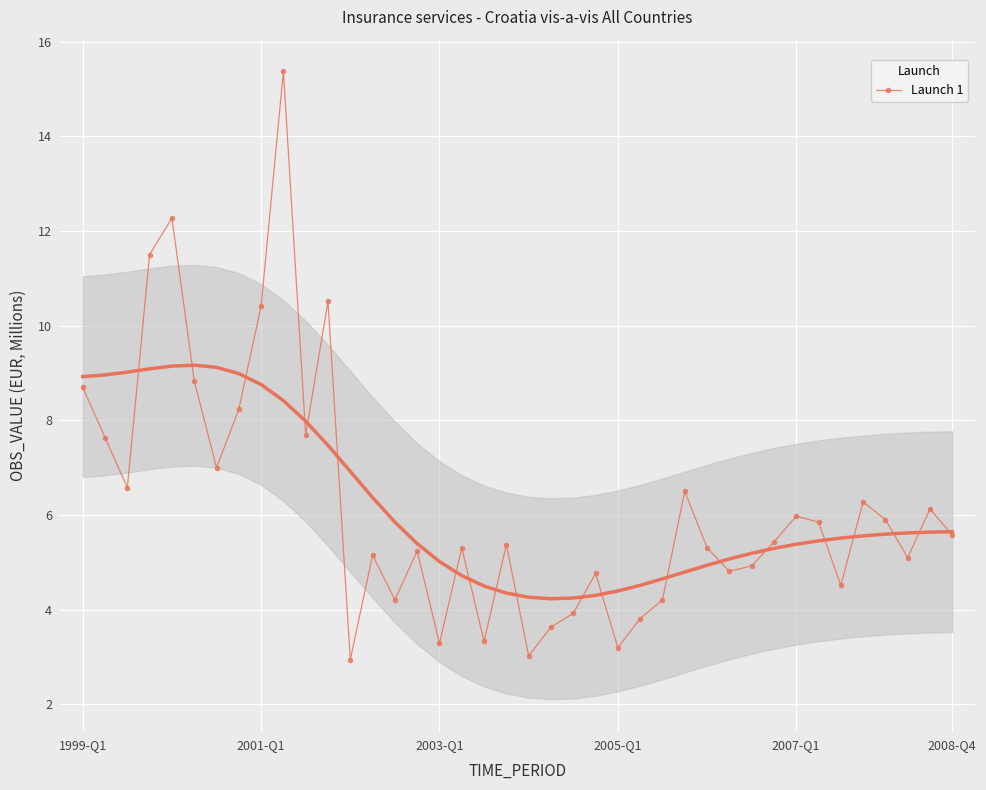

Is this an area chart (filled region under the line)?

No